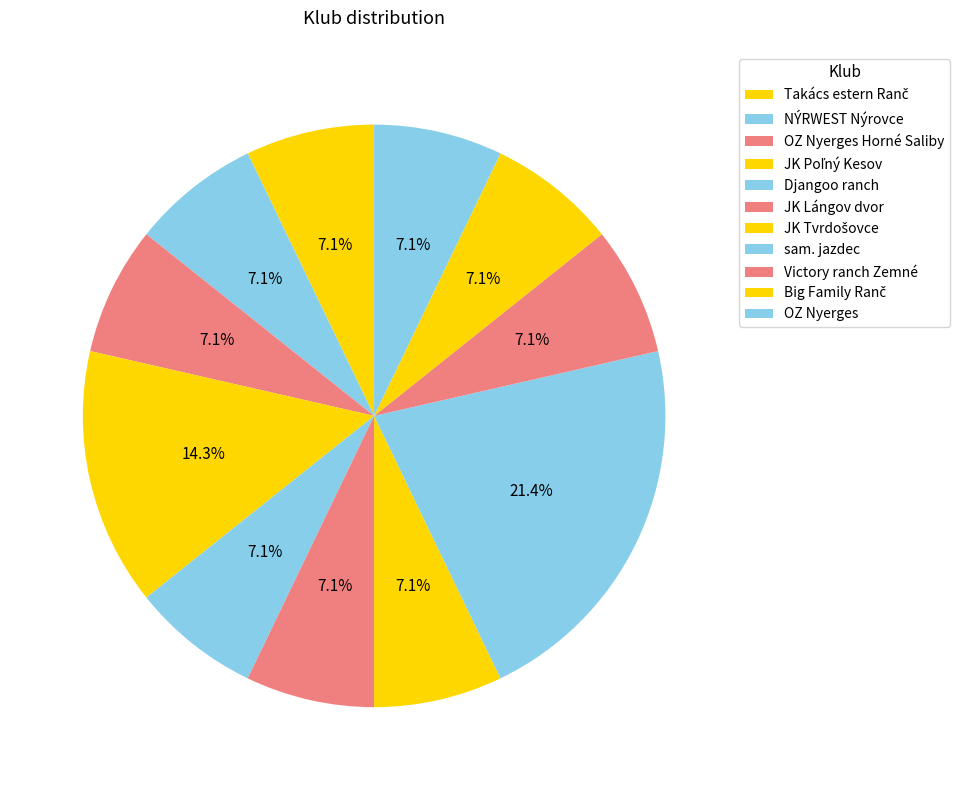

To the nearest percent, what percentage of the pie is JK Tvrdošovce?

7%